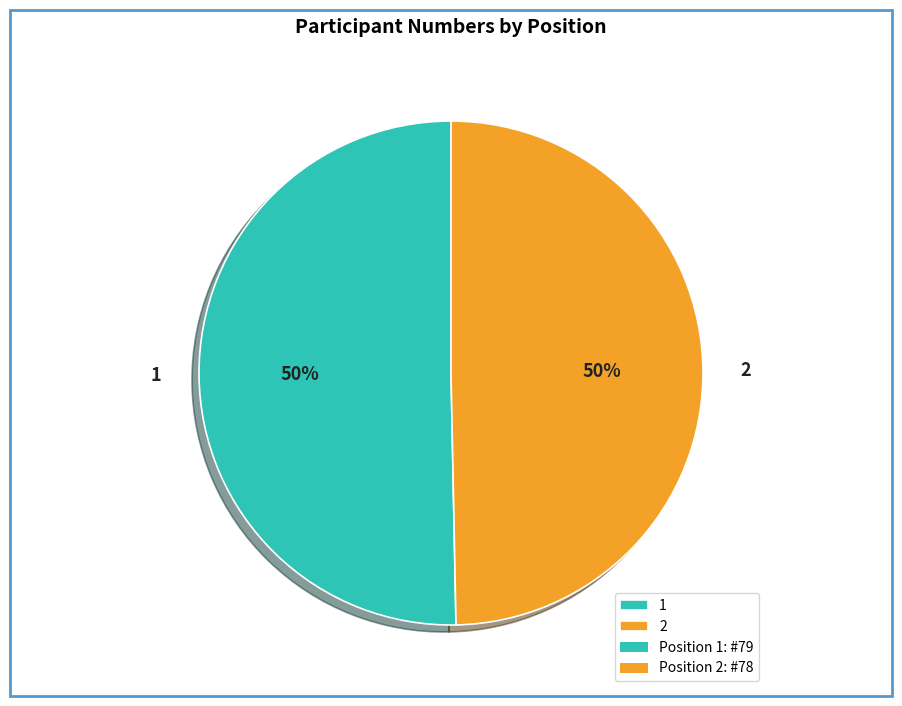

To the nearest percent, what is the average slice percentage?

50%